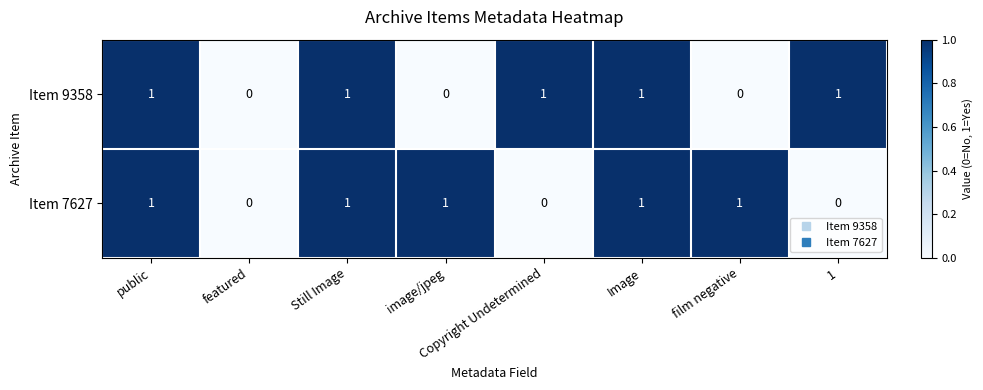

What is the sum of all Item 9358 values?

5